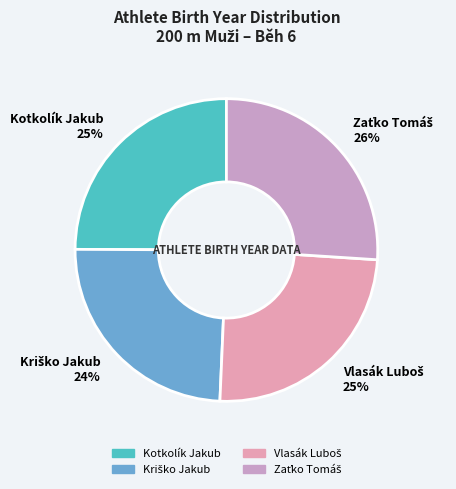

Does any single category account for the majority?

No